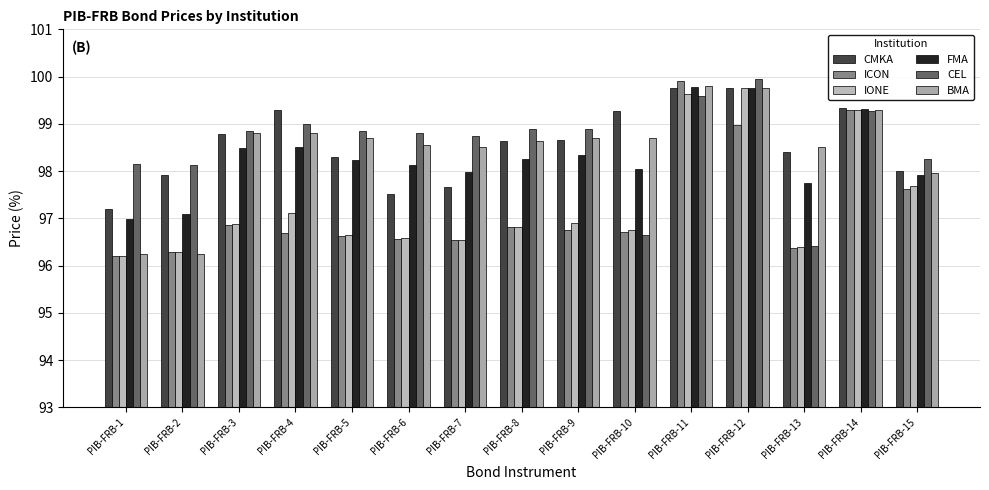

Which series changed the most between PIB-FRB-8 and PIB-FRB-15?

IONE